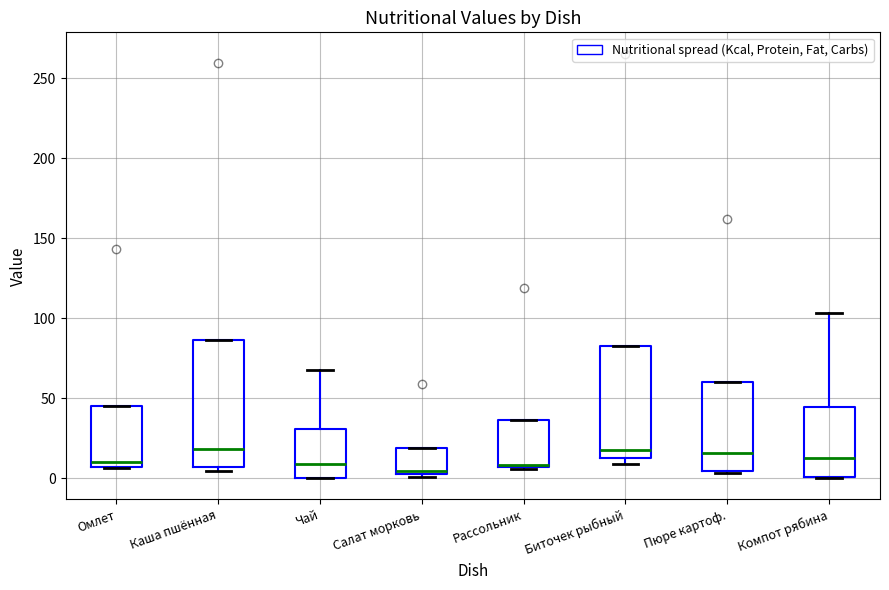

Which box is the tallest, from its lower edge to its upper edge?

Каша пшённая